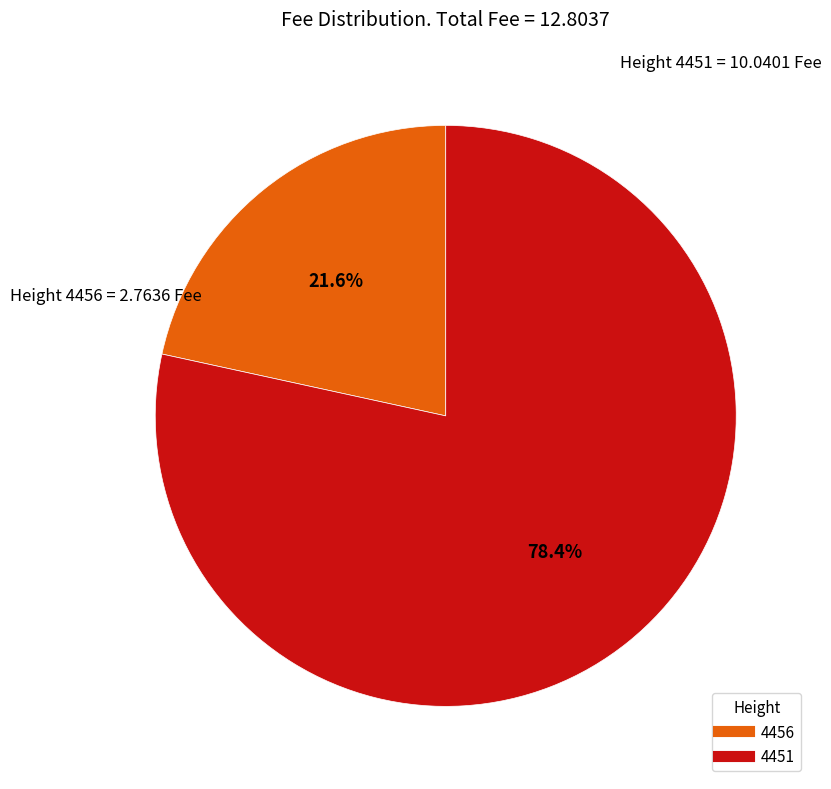

How much of the chart is everything except 4451?

21.6%